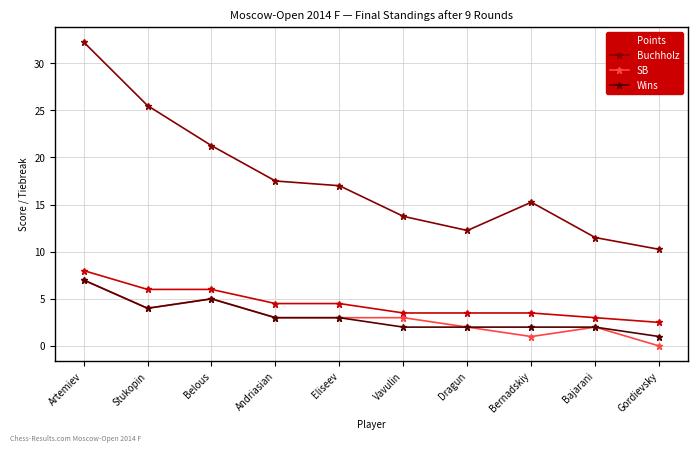

At how many categories does at least one series exceed 23?

2